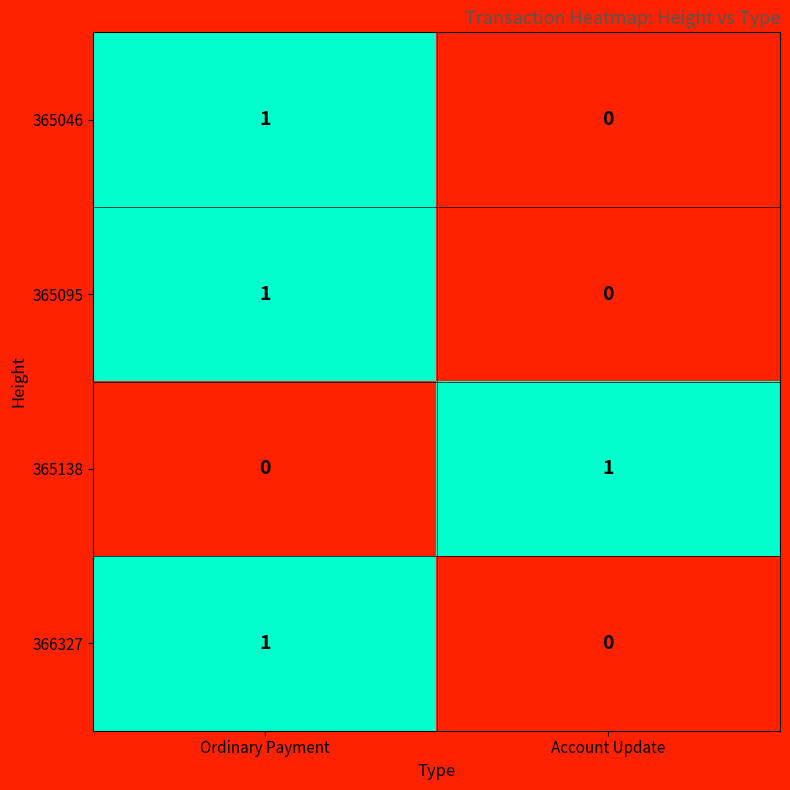

At which category is the sum across all series the highest?

Ordinary Payment